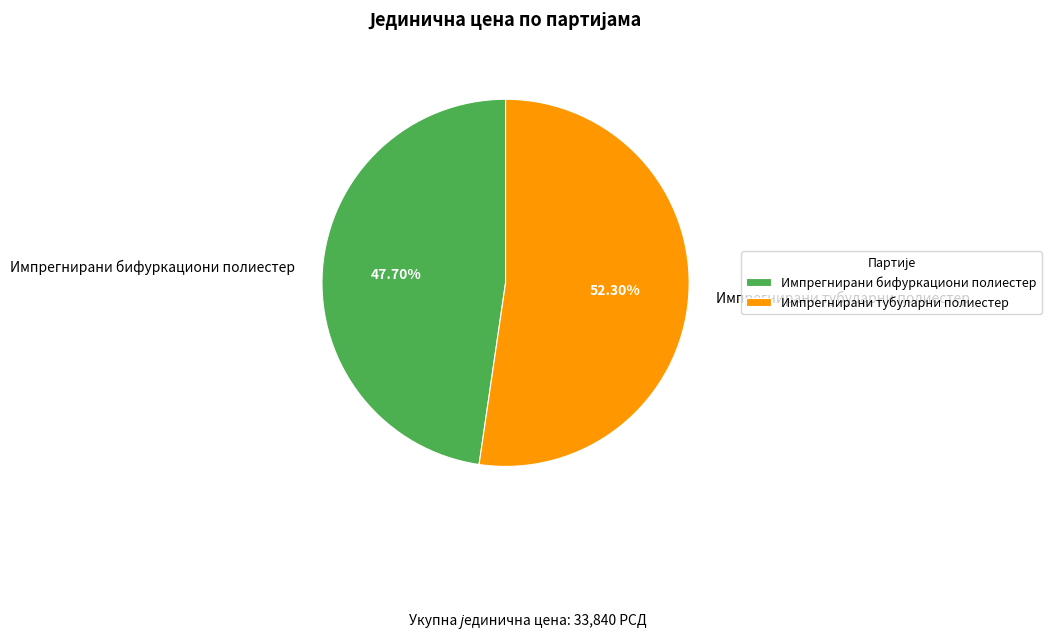

What percentage is NOT represented by Импрегнирани тубуларни полиестер?

47.7%